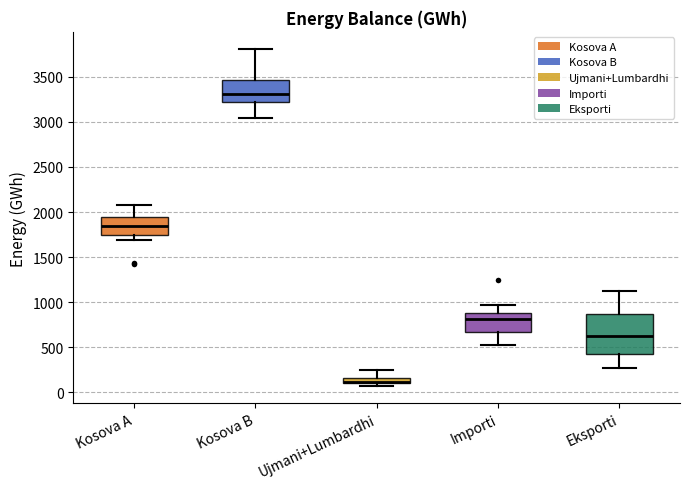

Where is the lower edge of the box for Eksporti on the y-axis? The values are not printed on the chart, so give them approximately, as read against the axis.

400